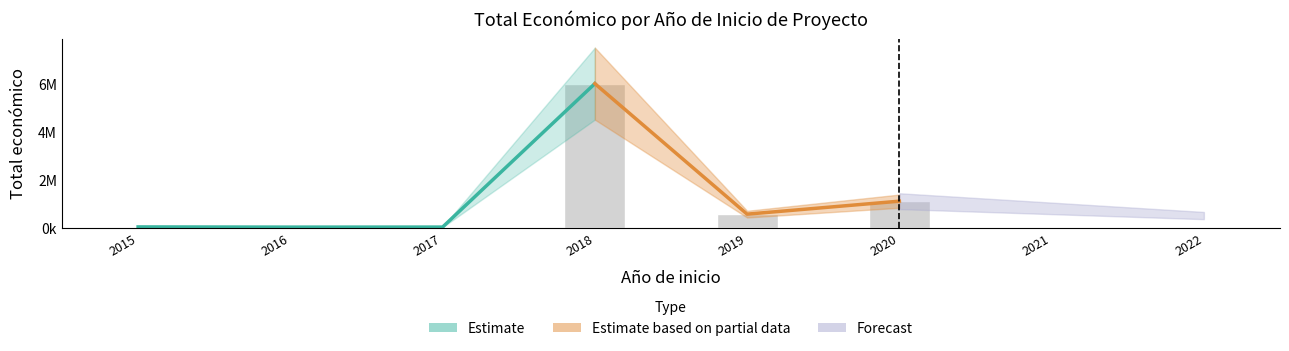

The value at 2018 is 6000000. True or false?

True